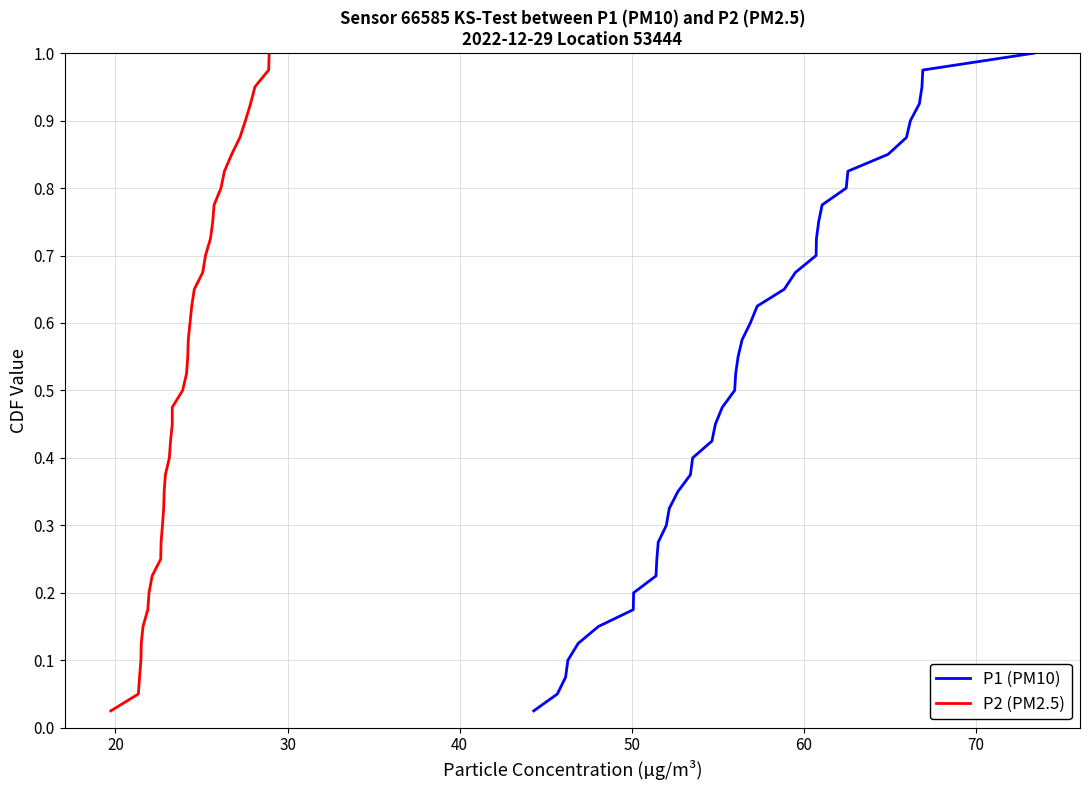

Which series has the largest range (max minus min)?

P1 (PM10)